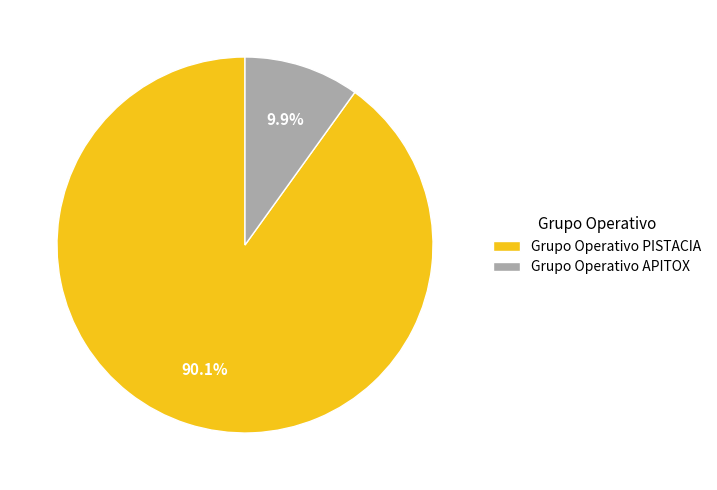

Which slice is the smallest?

Grupo Operativo APITOX